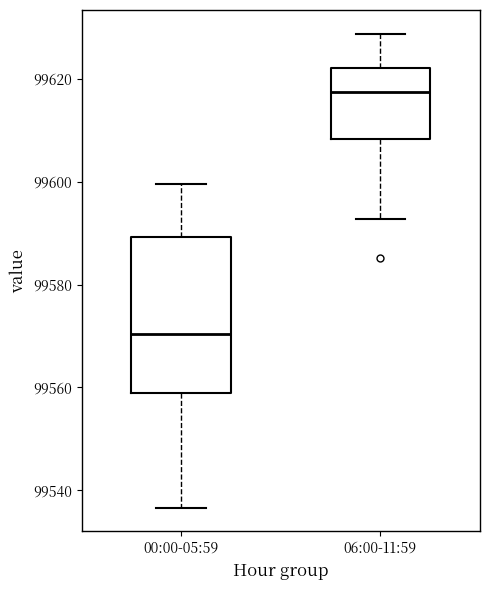

Comparing the boxes themselves (not the whiskers), which one is the tallest?

00:00-05:59